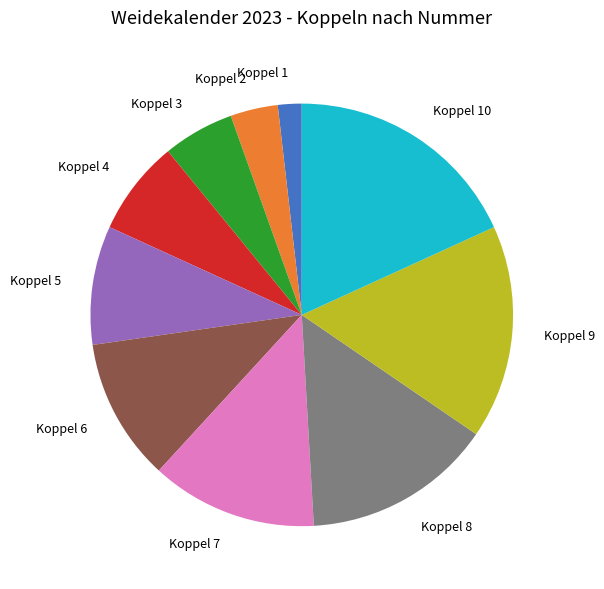

Approximately how many times larger is the value at Koppel 10 compared to Koppel 9?

1.1